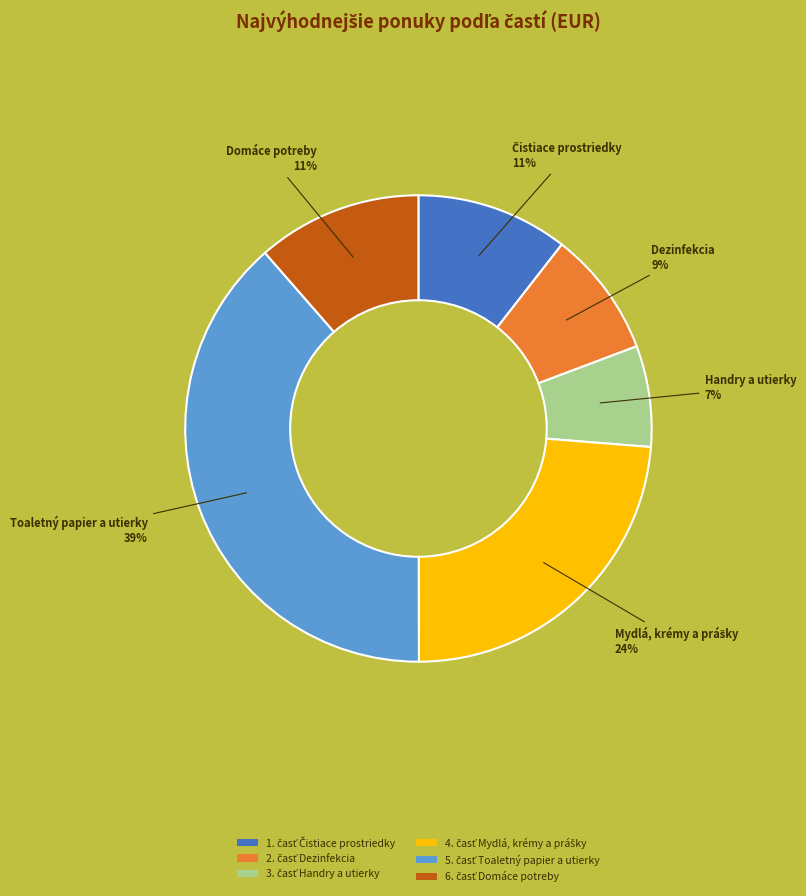

Does any single category account for the majority?

No